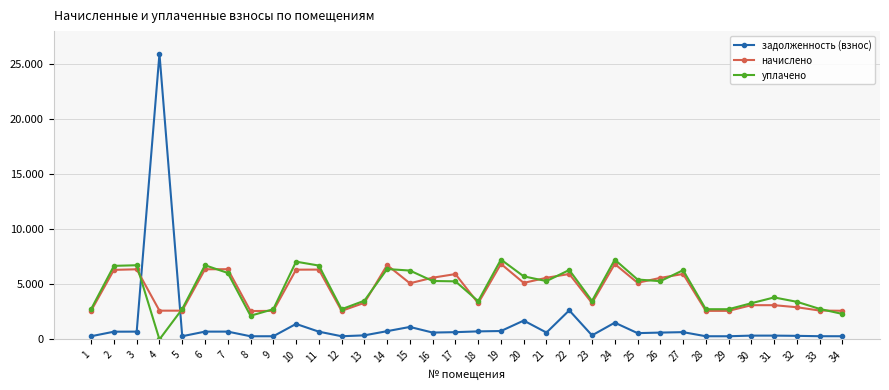

Where is the first local maximum for начислено?

3